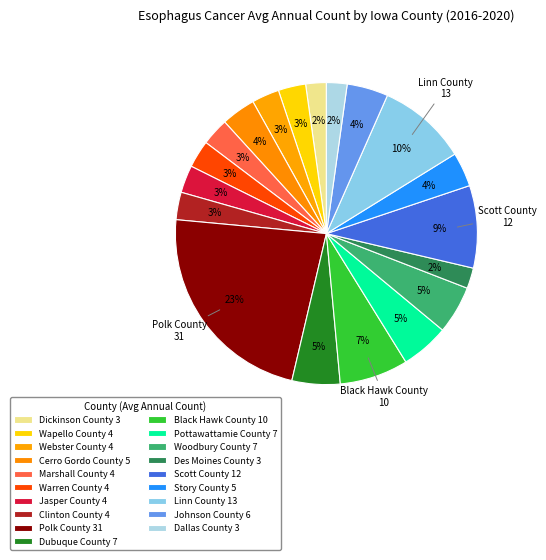

Approximately how many times larger is the value at Scott County compared to Woodbury County?

1.7